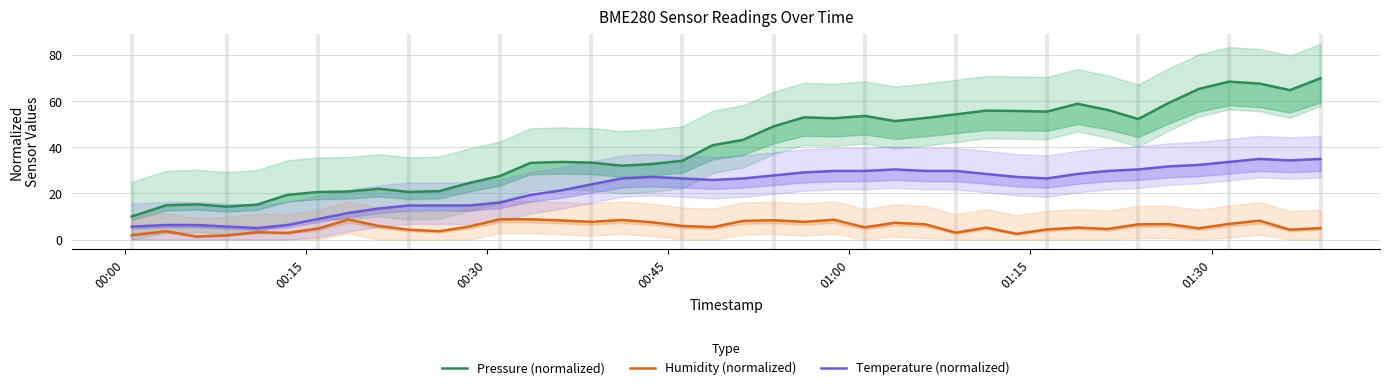

What is the minimum value for Humidity (normalized)?

1.3